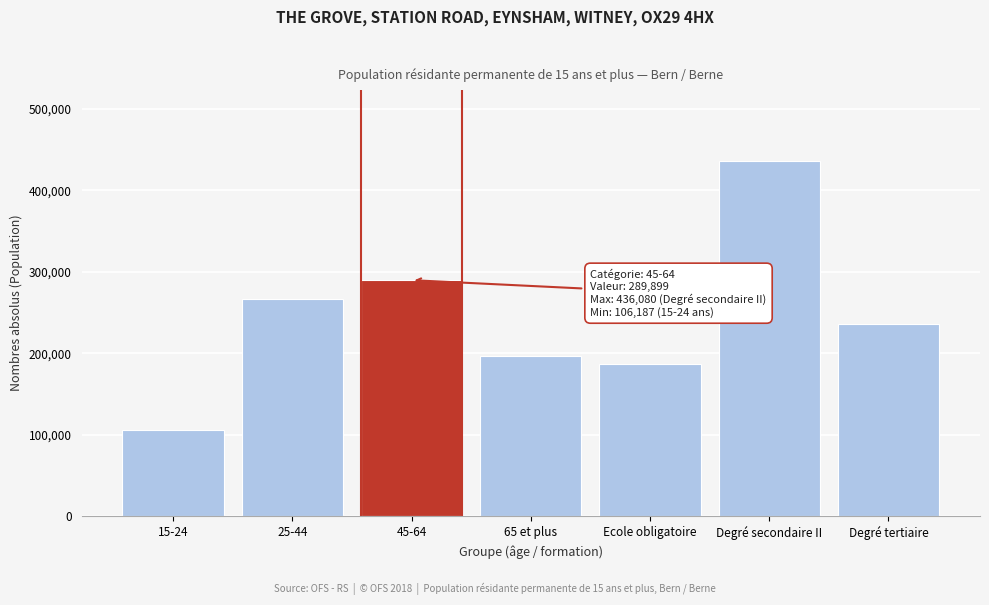

Reading right to left, what are all the values shown in this chart?

236557.5	436080.5	186896.1	196677.0	289899.0	266771.0	106187.0